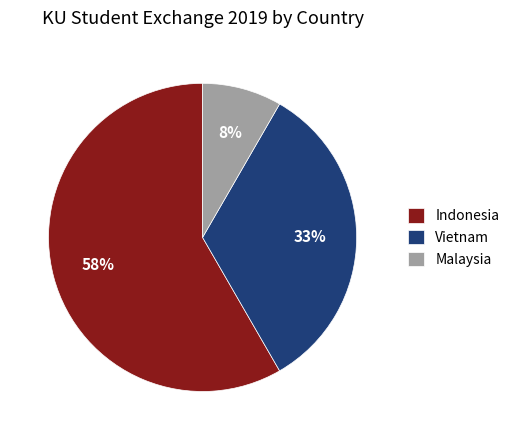

Do Malaysia and Vietnam together represent more than half of the pie?

No